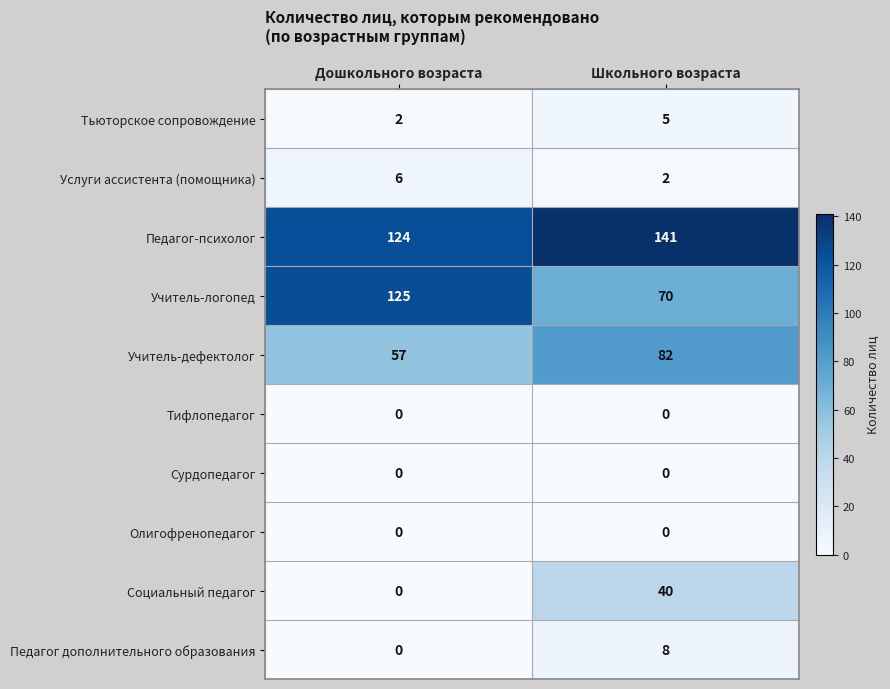

Count the number of data series in this chart.

10